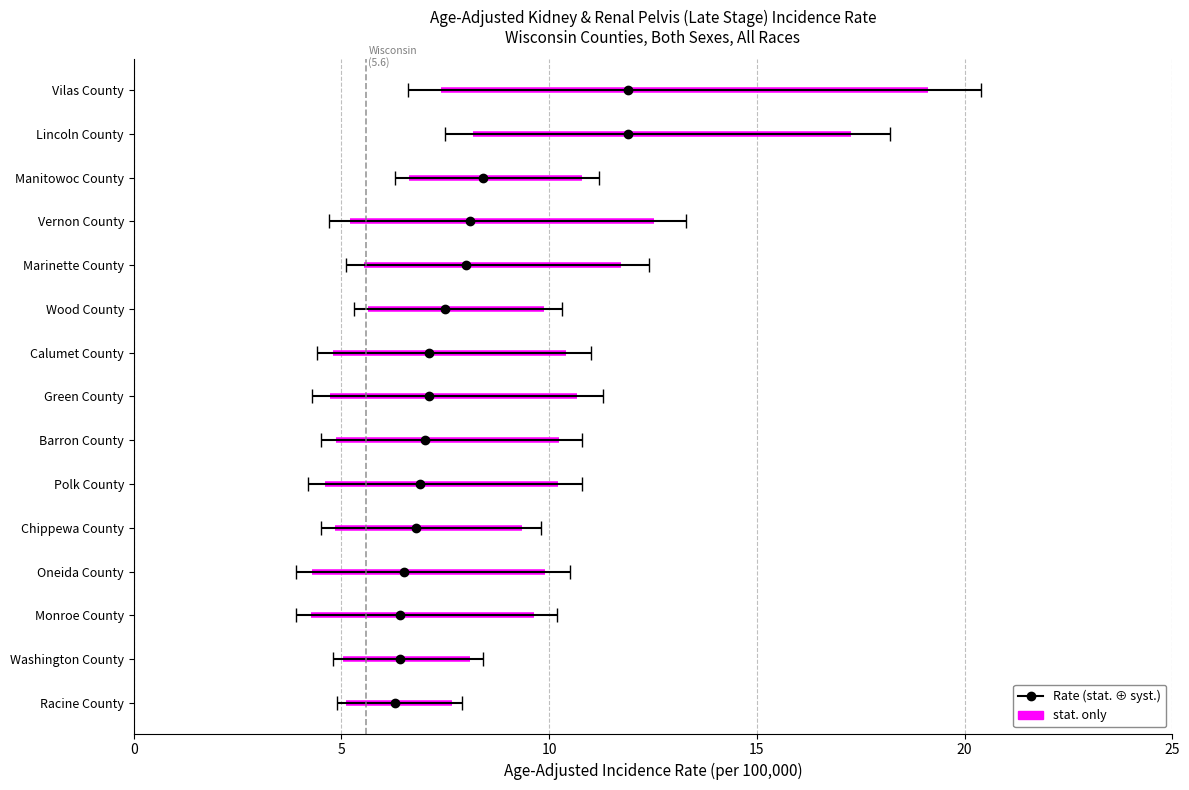

The Upper 95% CI series shows 7.6 at Vernon County. True or false?

False